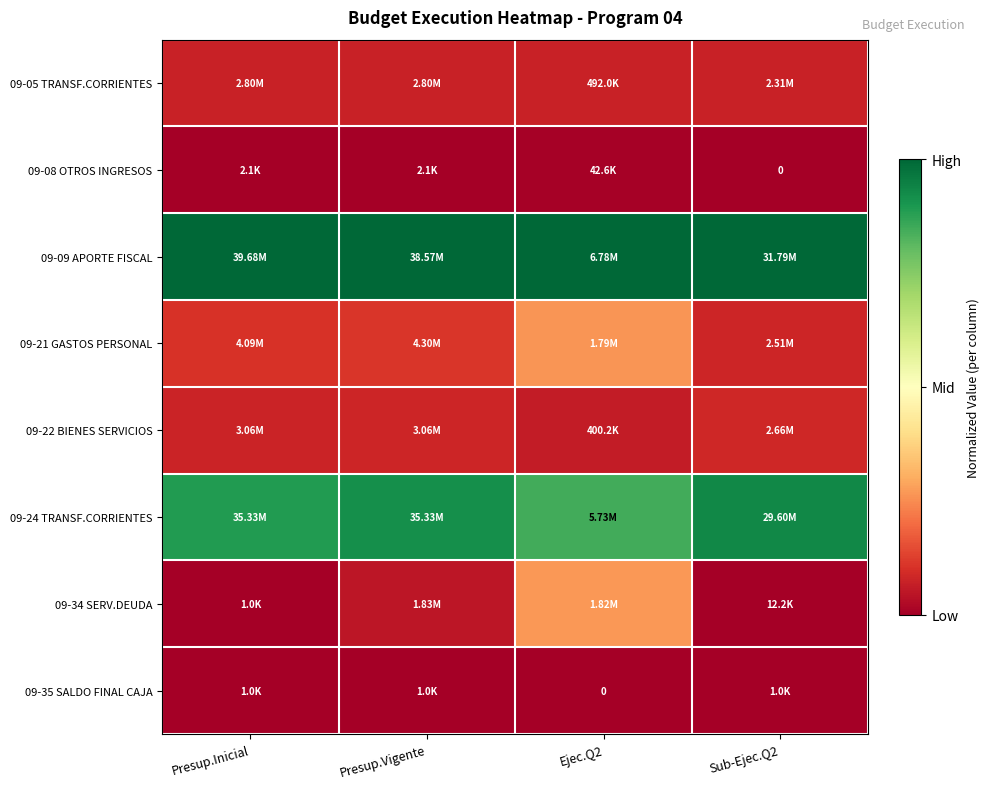

True or false: 09-09 APORTE FISCAL has a value of 1.6 at Ejec.Q2.

False